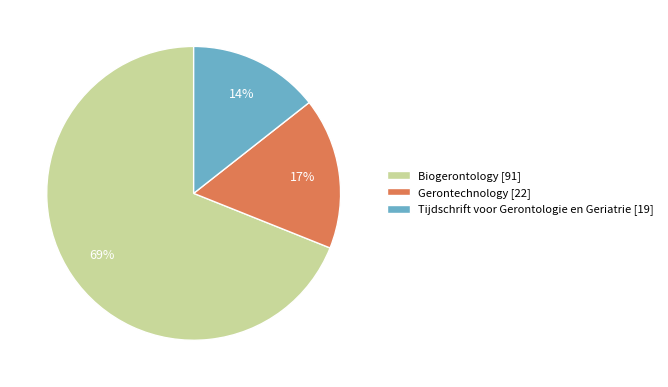

Combined, do Biogerontology [91] and Gerontechnology [22] account for over 50%?

Yes